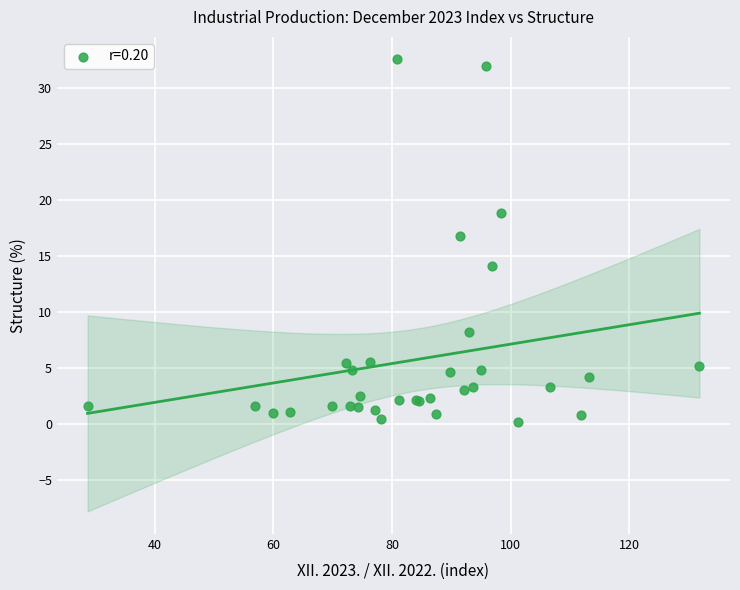

What Y value in the scatter plot is closest to 16?

16.8